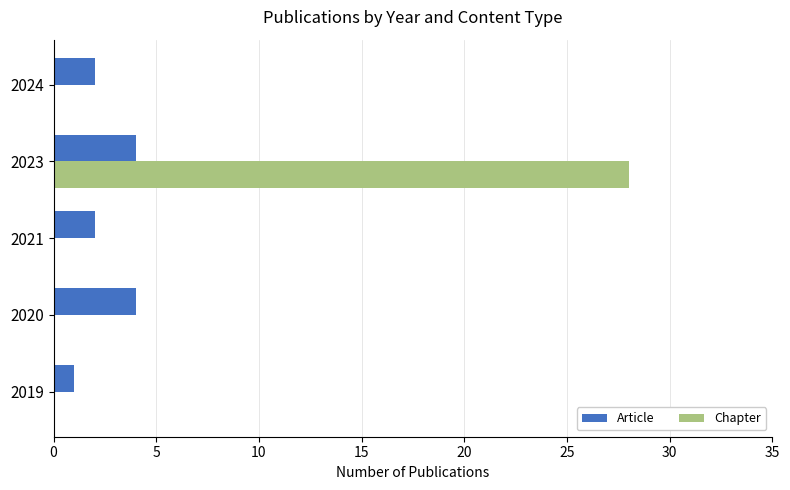

What is the greatest value displayed?

28